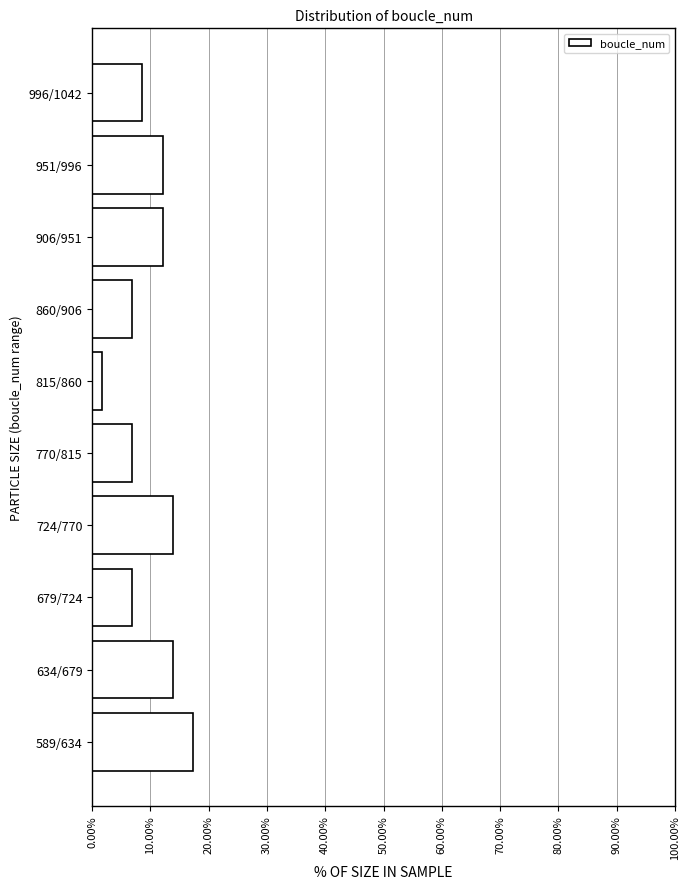

Reading bottom to top, transcribe all the data shown in this chart.

589/634=17.2	634/679=13.8	679/724=6.9	724/770=13.8	770/815=6.9	815/860=1.7	860/906=6.9	906/951=12.1	951/996=12.1	996/1042=8.6